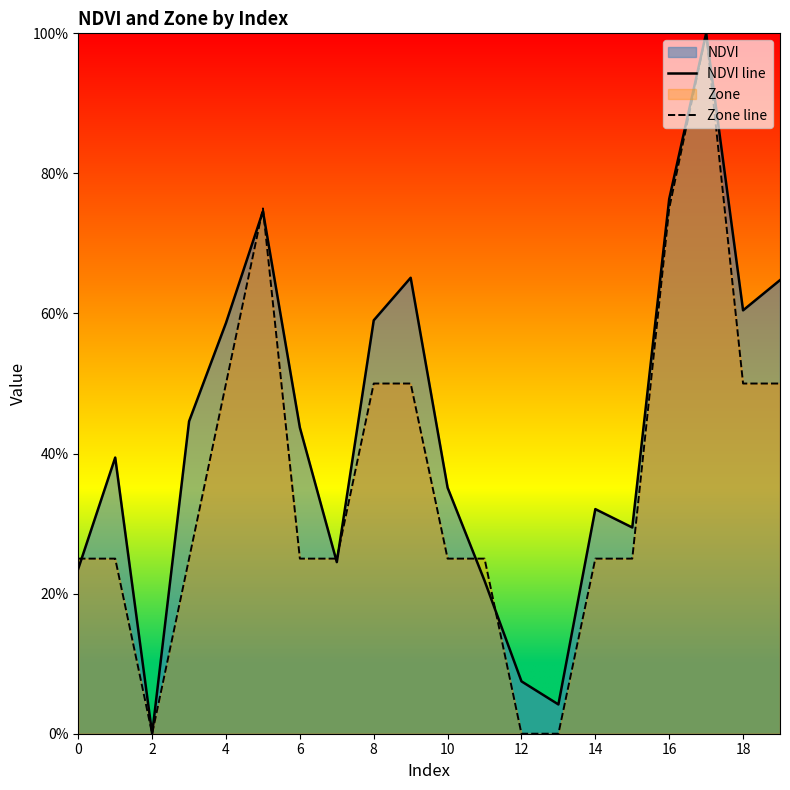

Rank the series at 10 from lowest to highest value.

Zone line, NDVI line